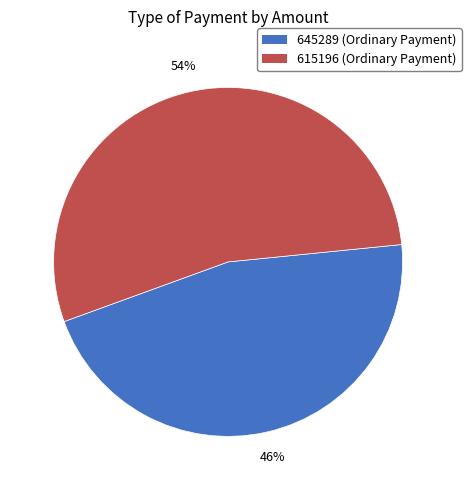

Is the sum of 615196 and 645289 greater than half?

Yes